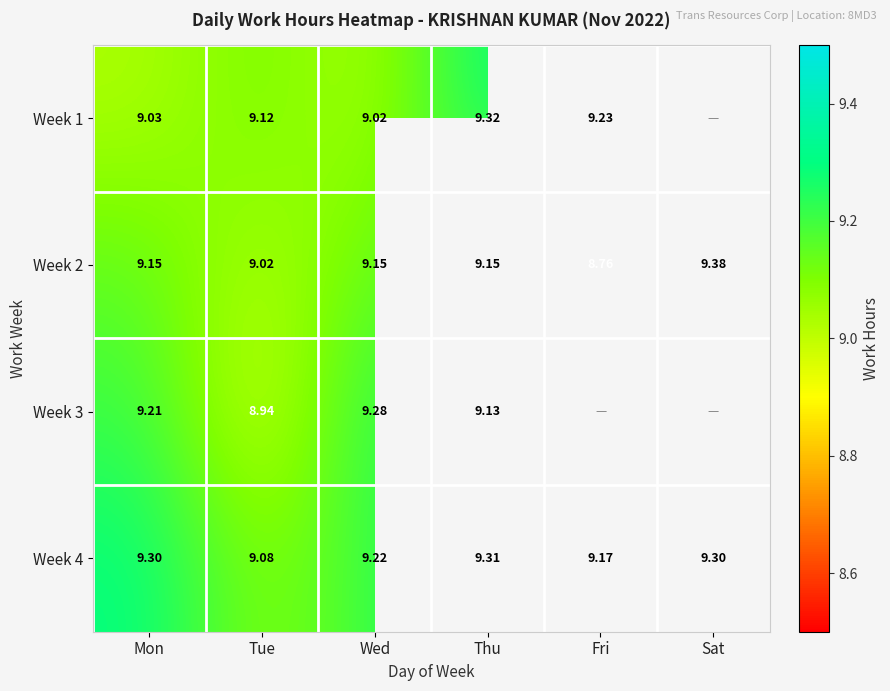

How many values in the Week 2 series exceed 9?

5